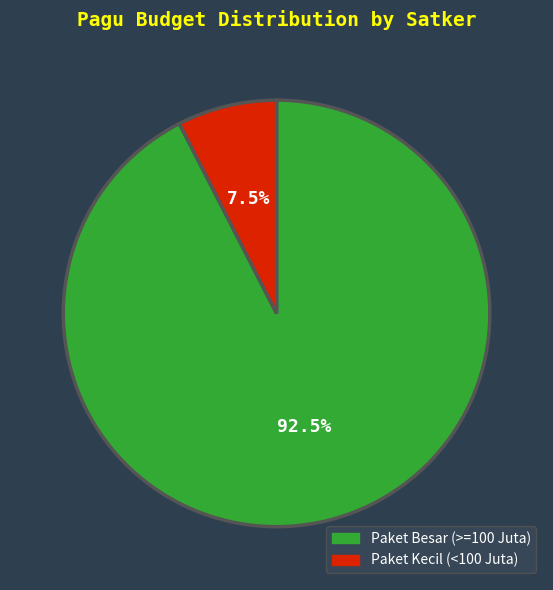

Which slice represents more than half of the pie?

Paket Besar (>=100 Juta)